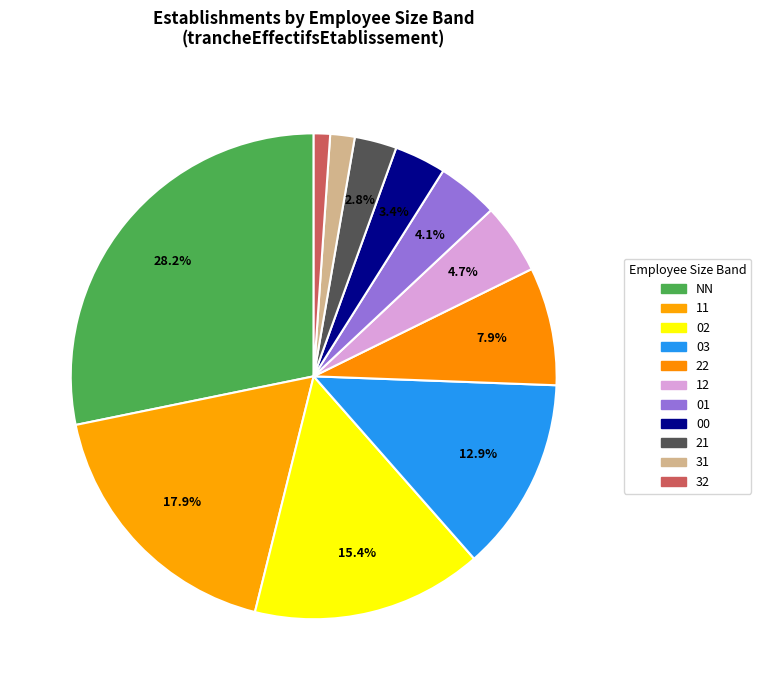

Is it true that 03 is 28% of the pie?

False